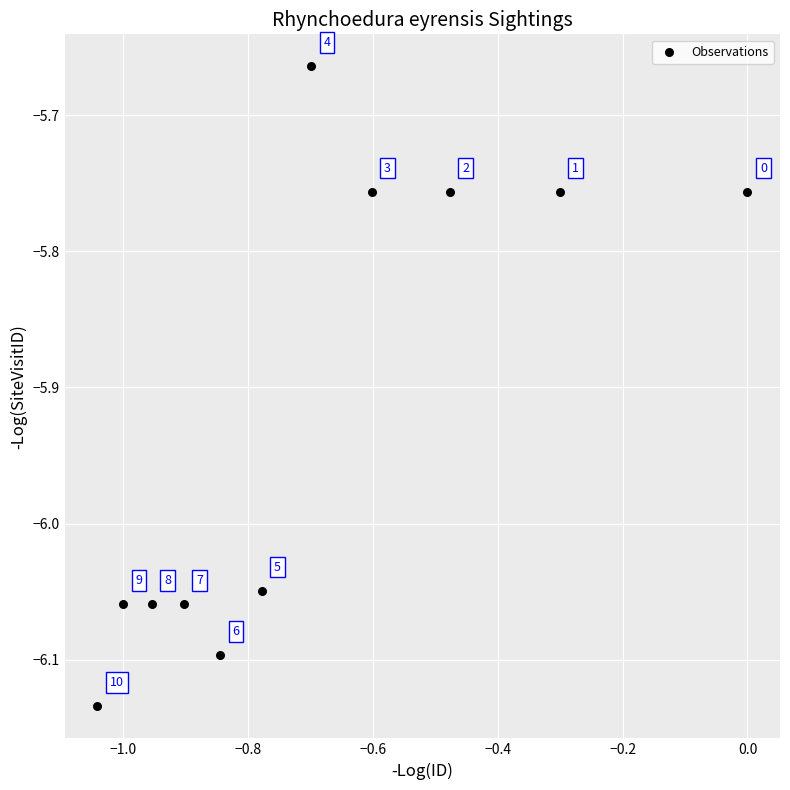

What is the average Y value?

-5.9